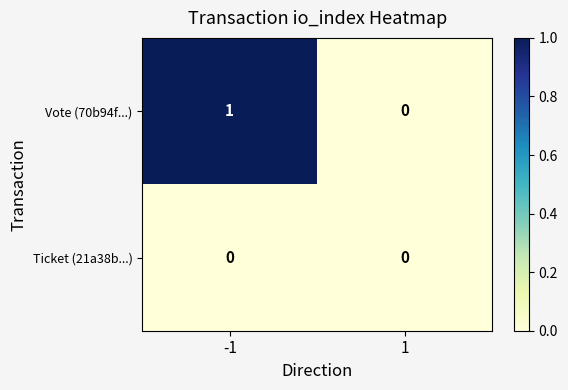

Which series has the widest spread of values?

Vote (70b94f...)